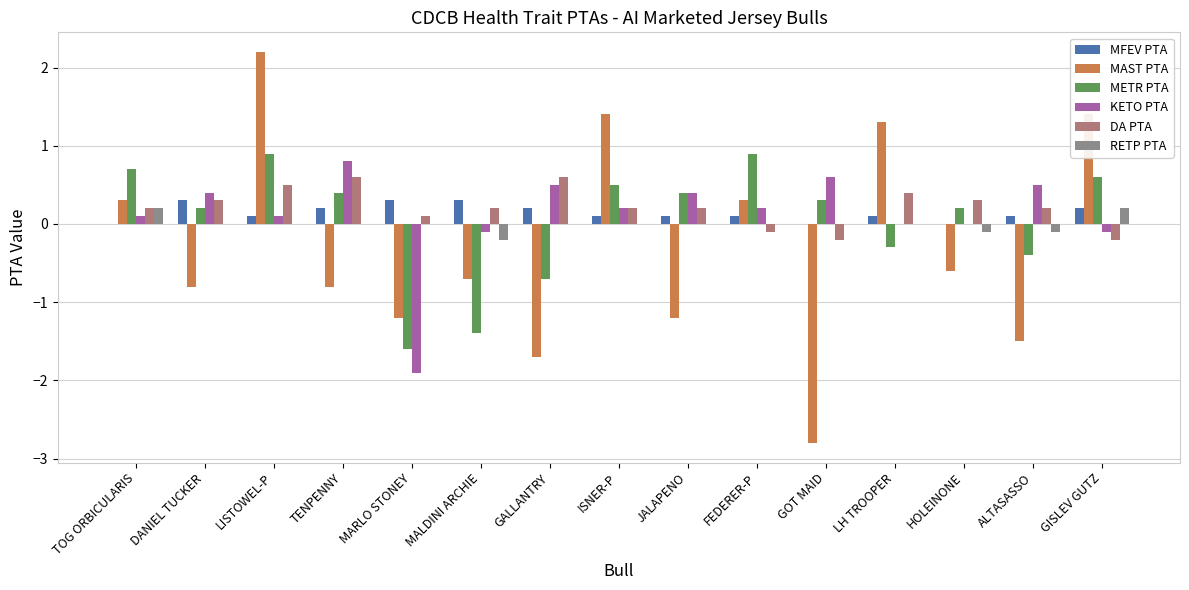

How many categories are shown in the chart?

15